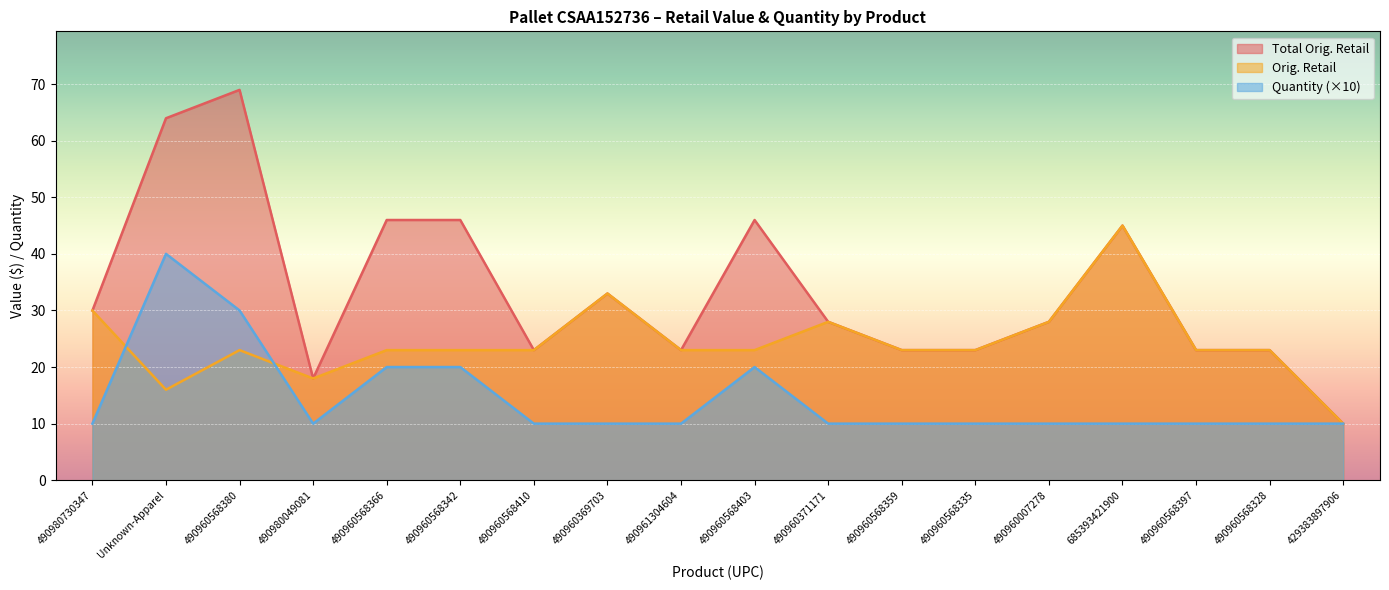

How many data points in Total Orig. Retail are less than 27?

8